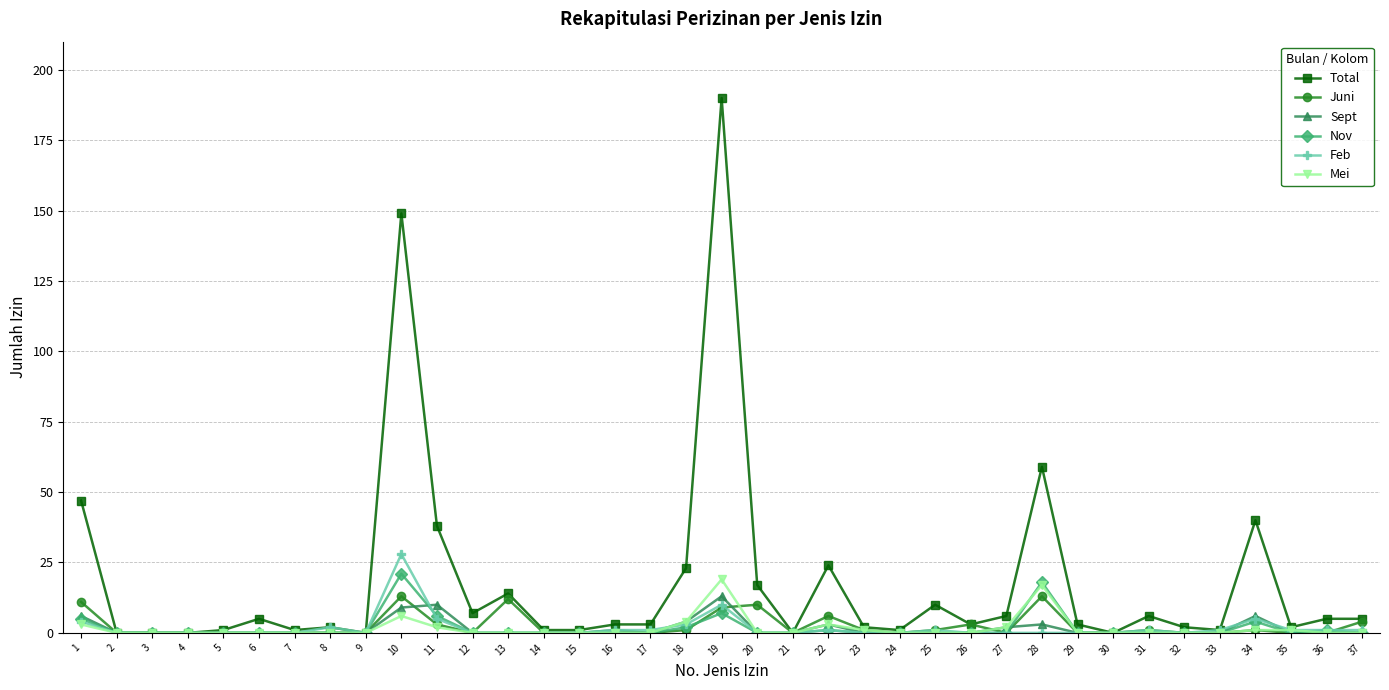

How many categories are shown in the chart?

37